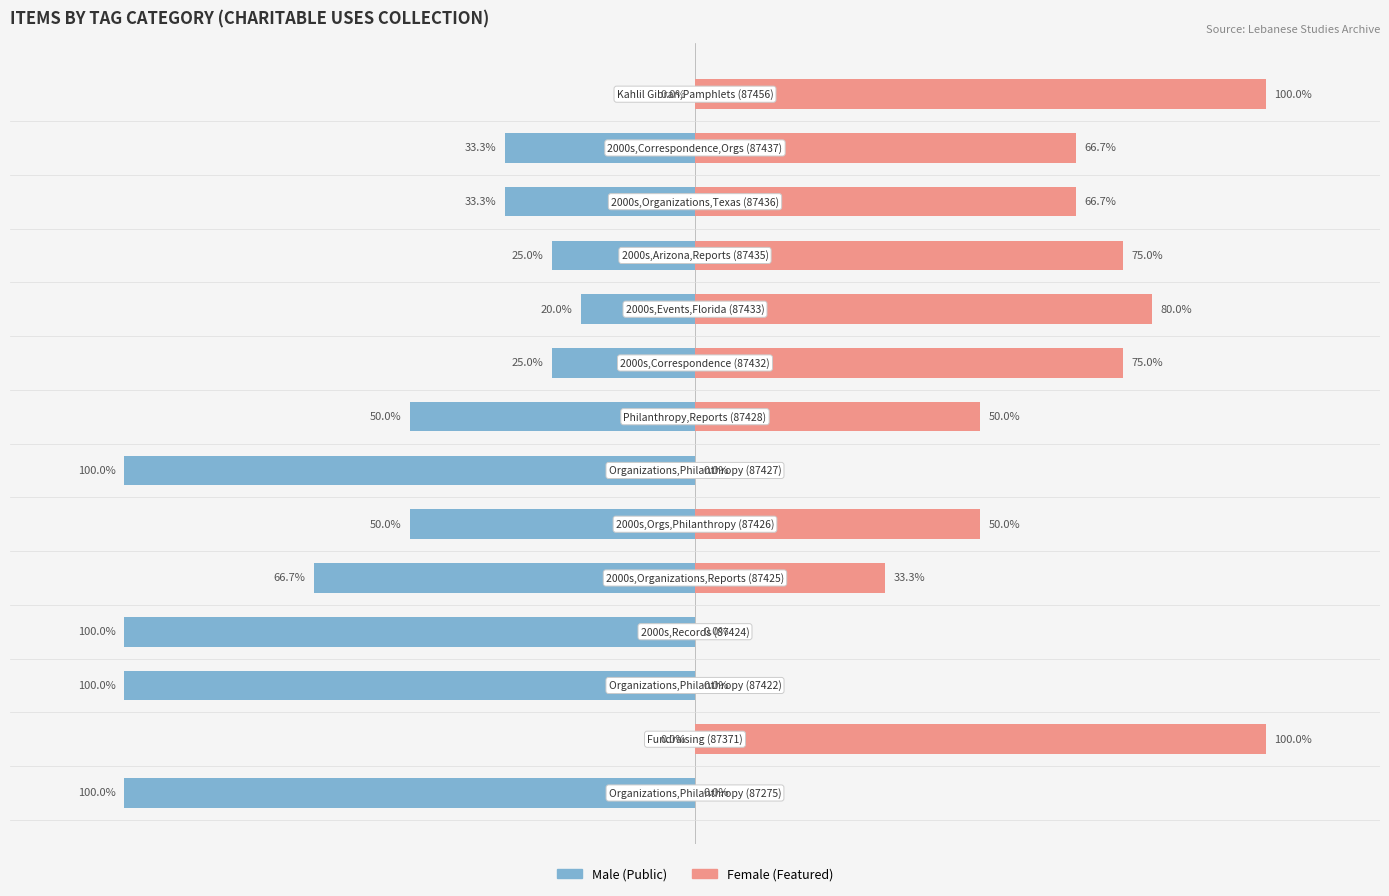

The Female series shows 66.7 at 12. True or false?

True